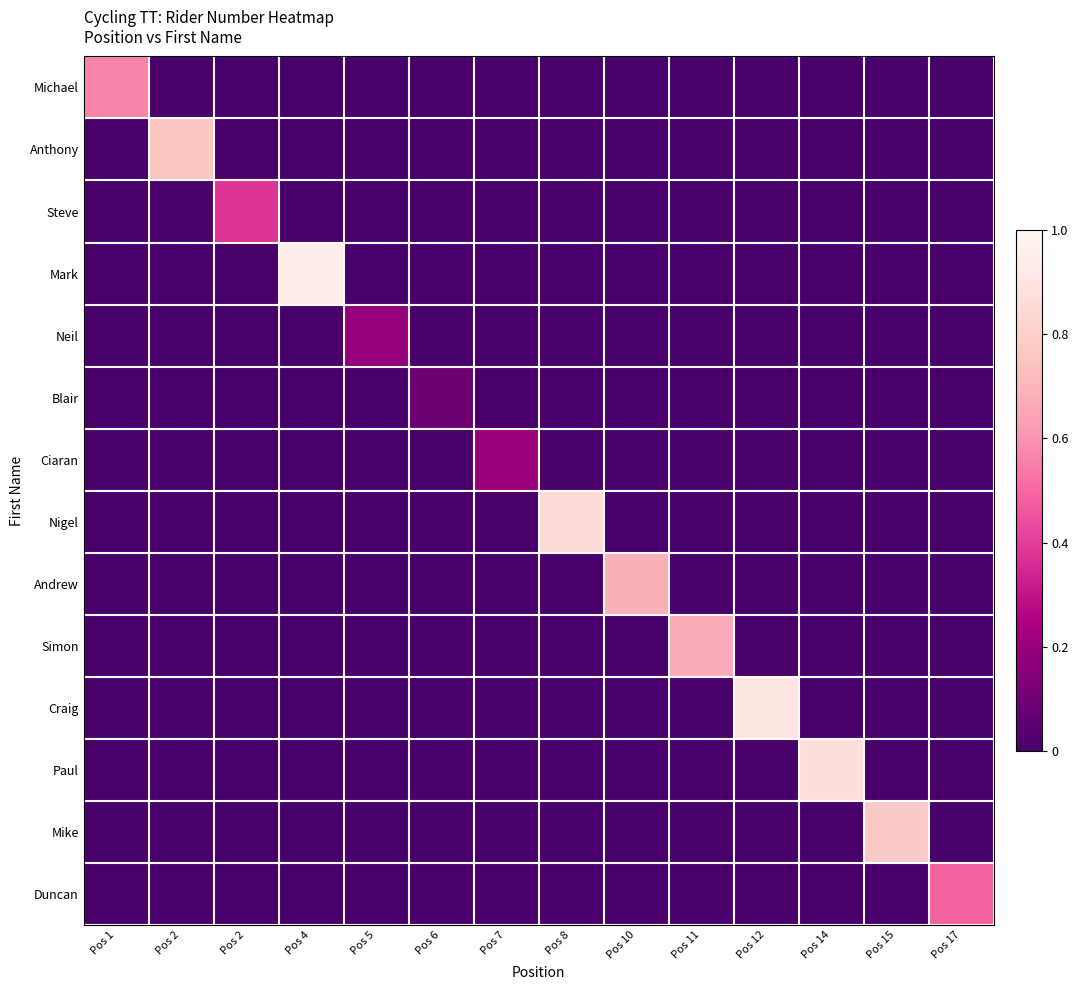

How many series are shown in this chart?

14